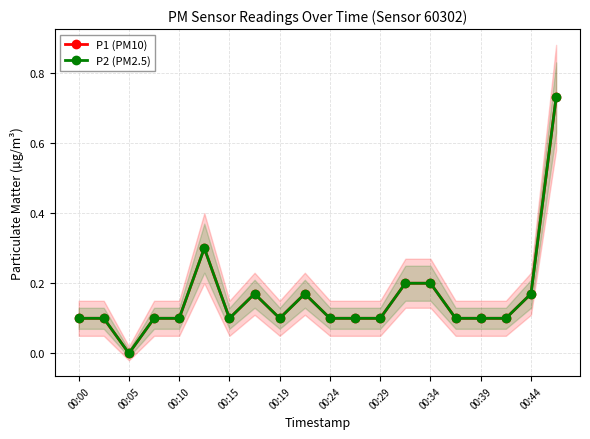

Is it true that P1 (PM10) equals 0.2 at 13?

True